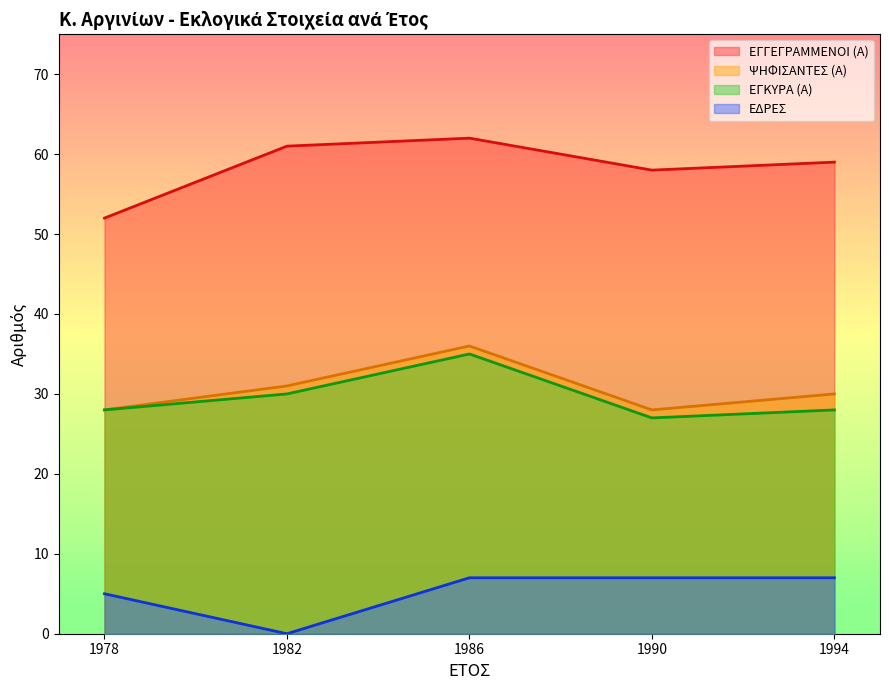

At how many categories does at least one series exceed 22?

5